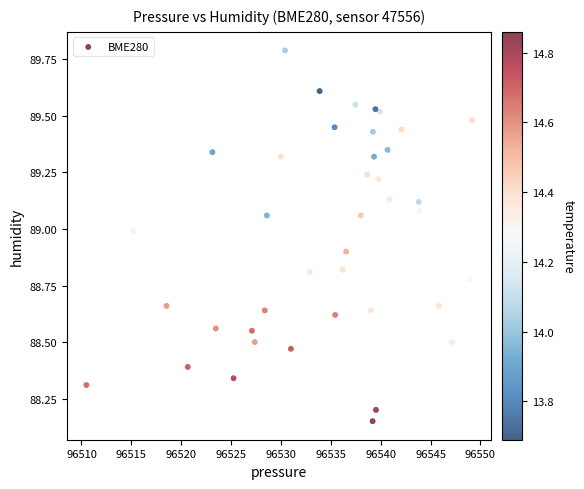

What is the range of Y values (max minus min)?

1.6